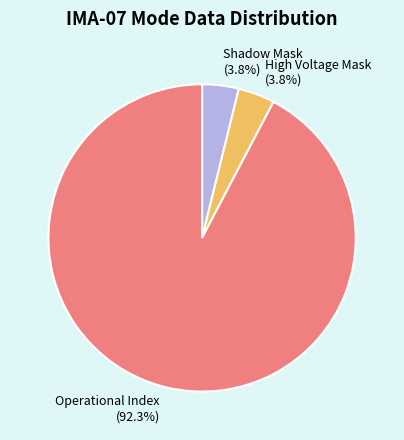

What percentage do Operational Index and Shadow Mask together represent?

96.2%